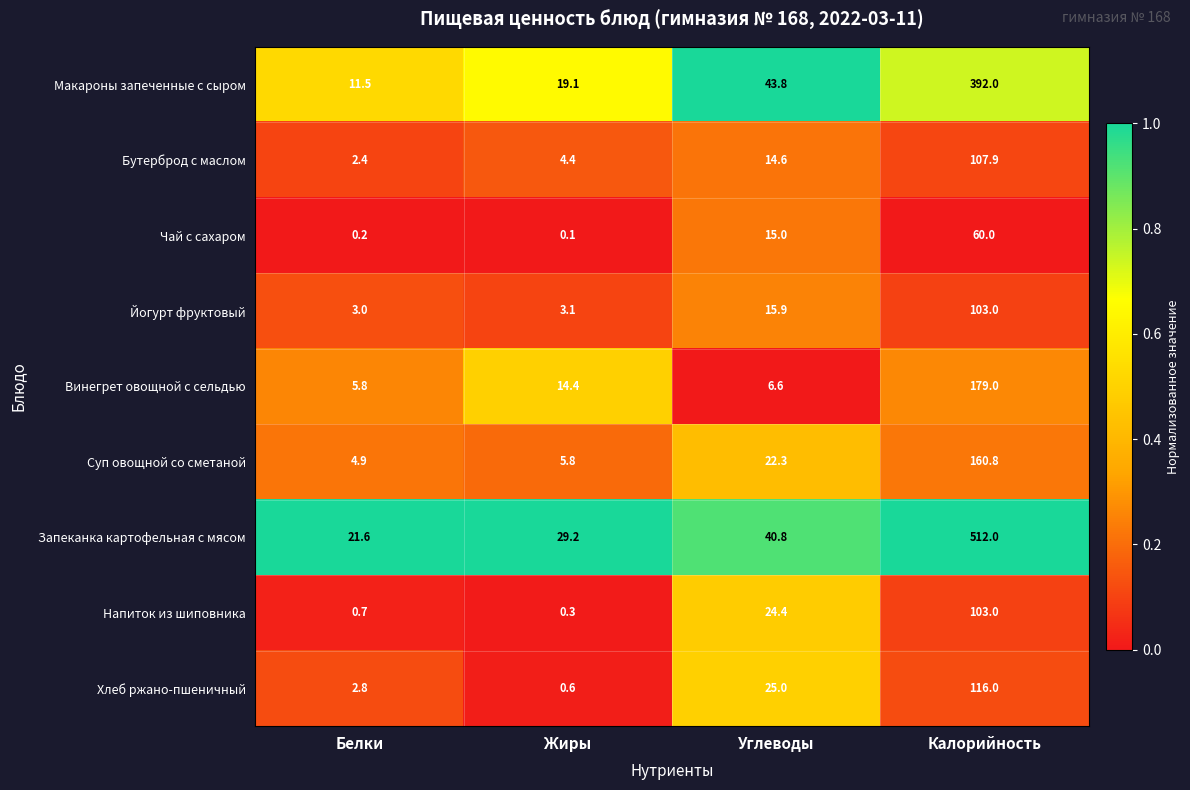

What is the difference between the second highest and second lowest values in the Макароны запеченные с сыром series?

24.7